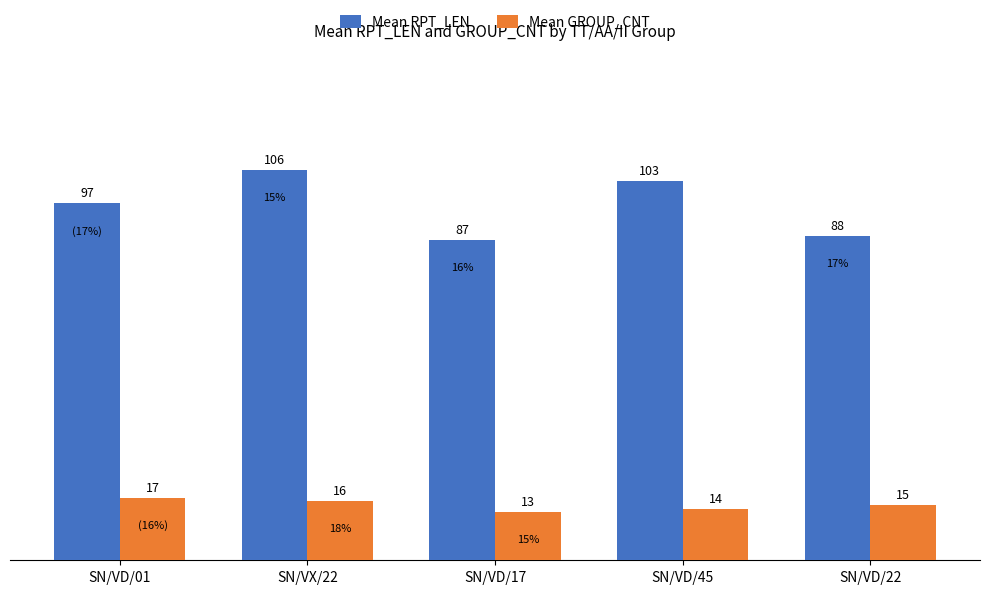

At which label is Mean RPT_LEN closest to 96?

SN/VD/01